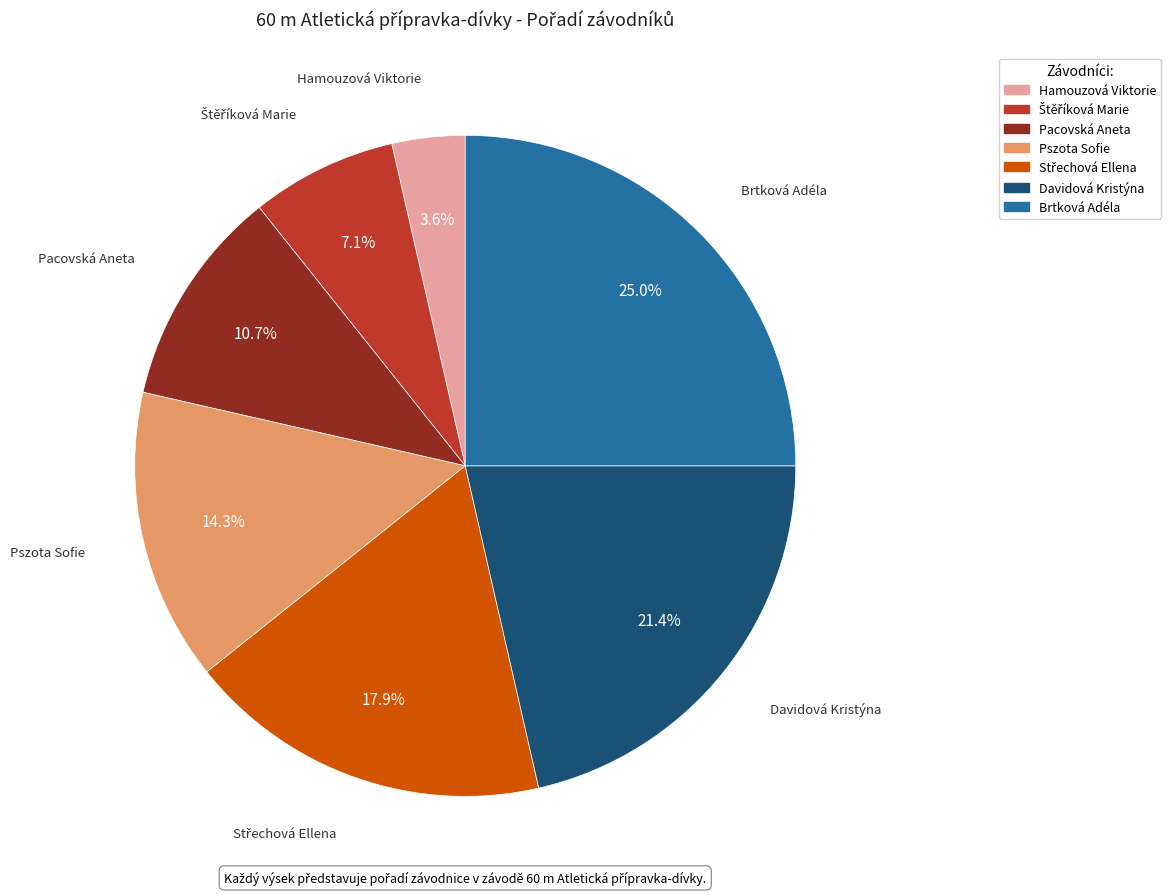

Does any single category account for the majority?

No